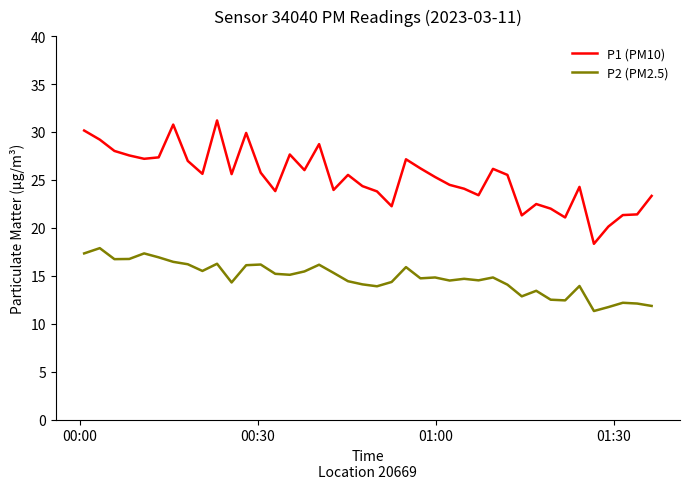

How many categories are shown in the chart?

40